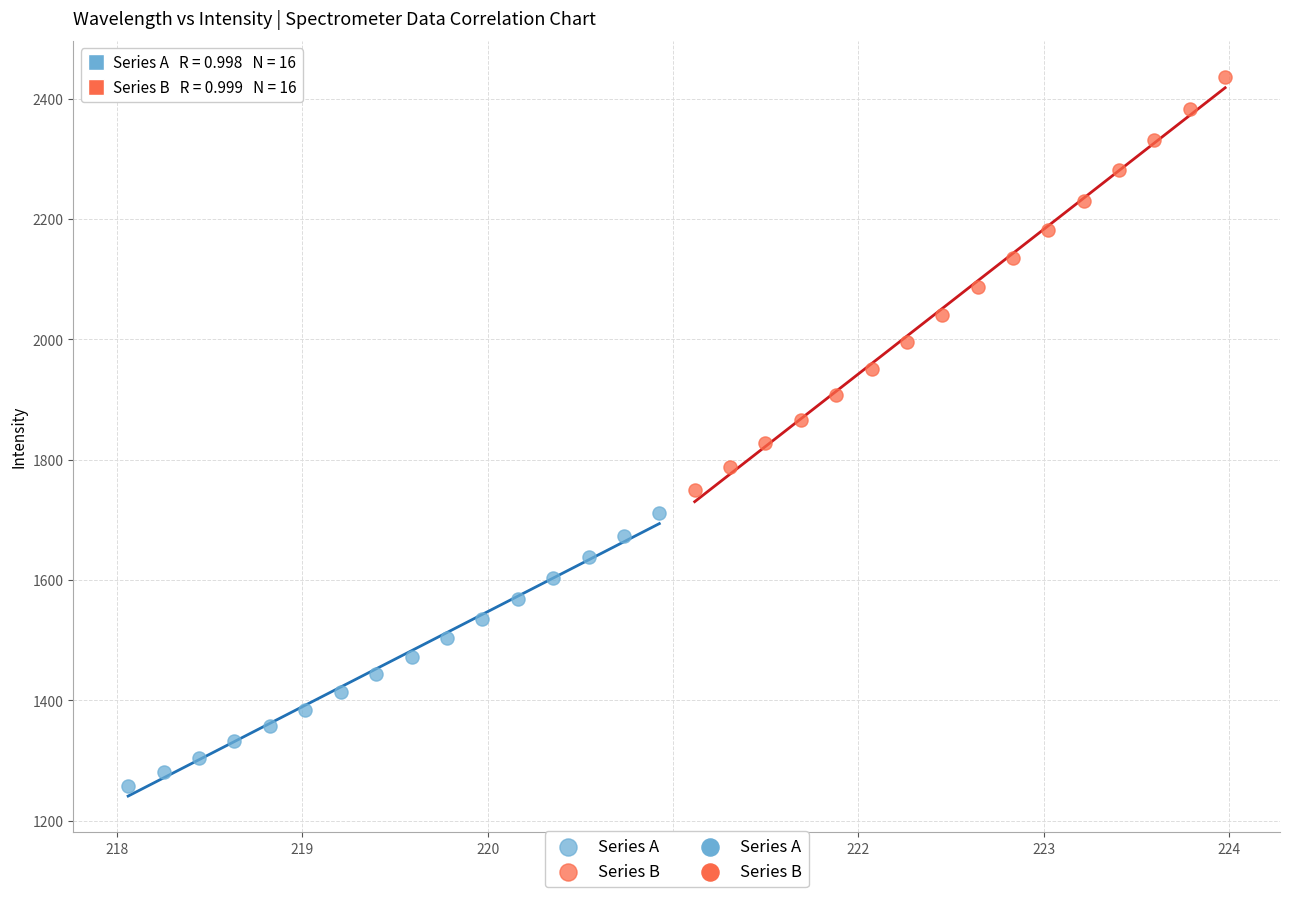

Which series has the largest Y range (max minus min)?

Series B